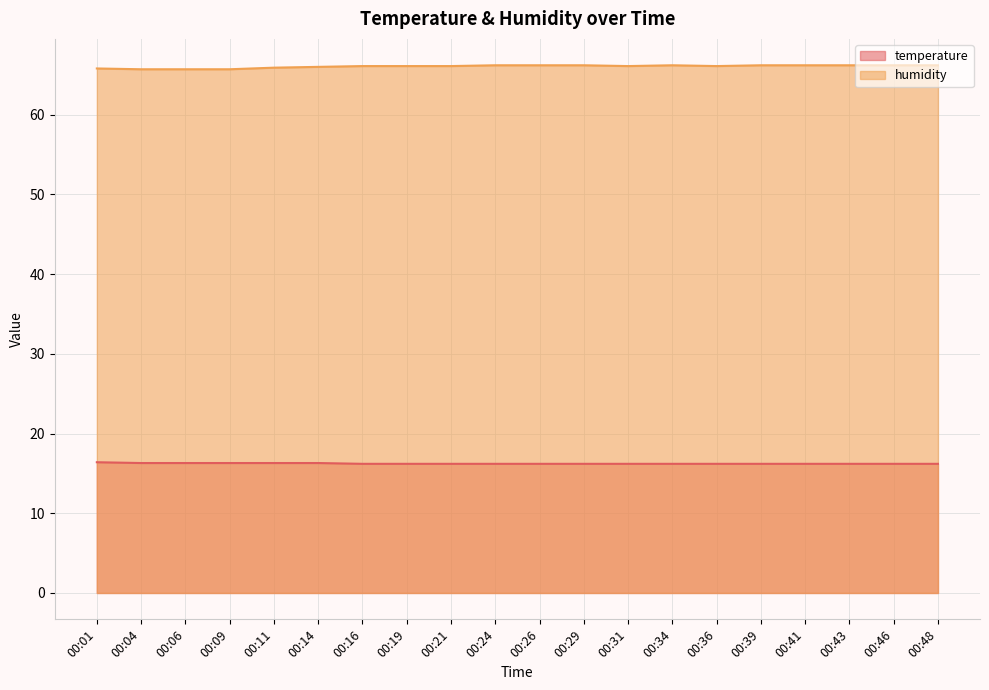

What is the sum of the humidity values at 00:43 and 00:11?

132.1